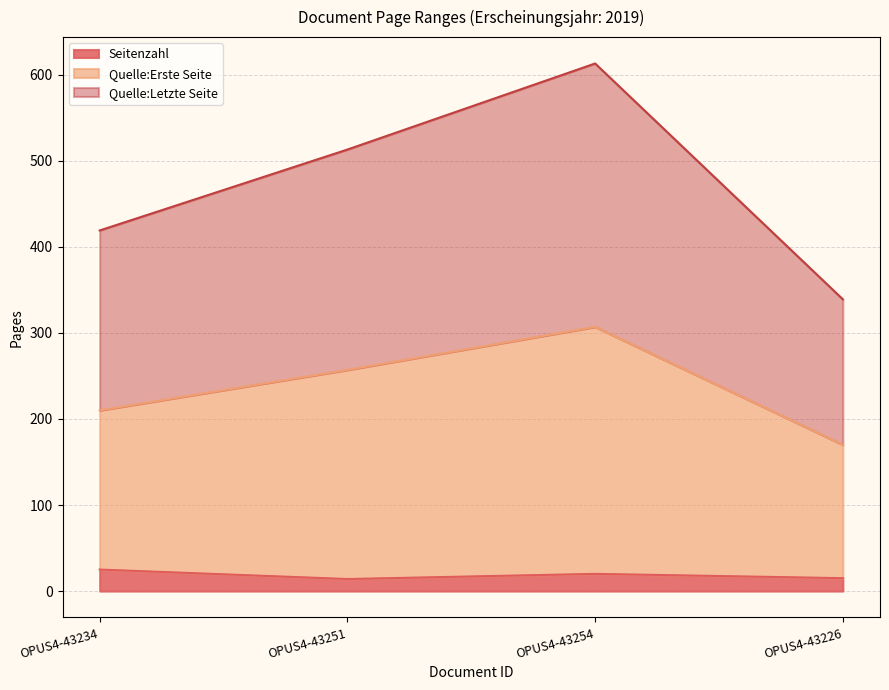

Which series has the widest spread of values?

Quelle:Letzte Seite